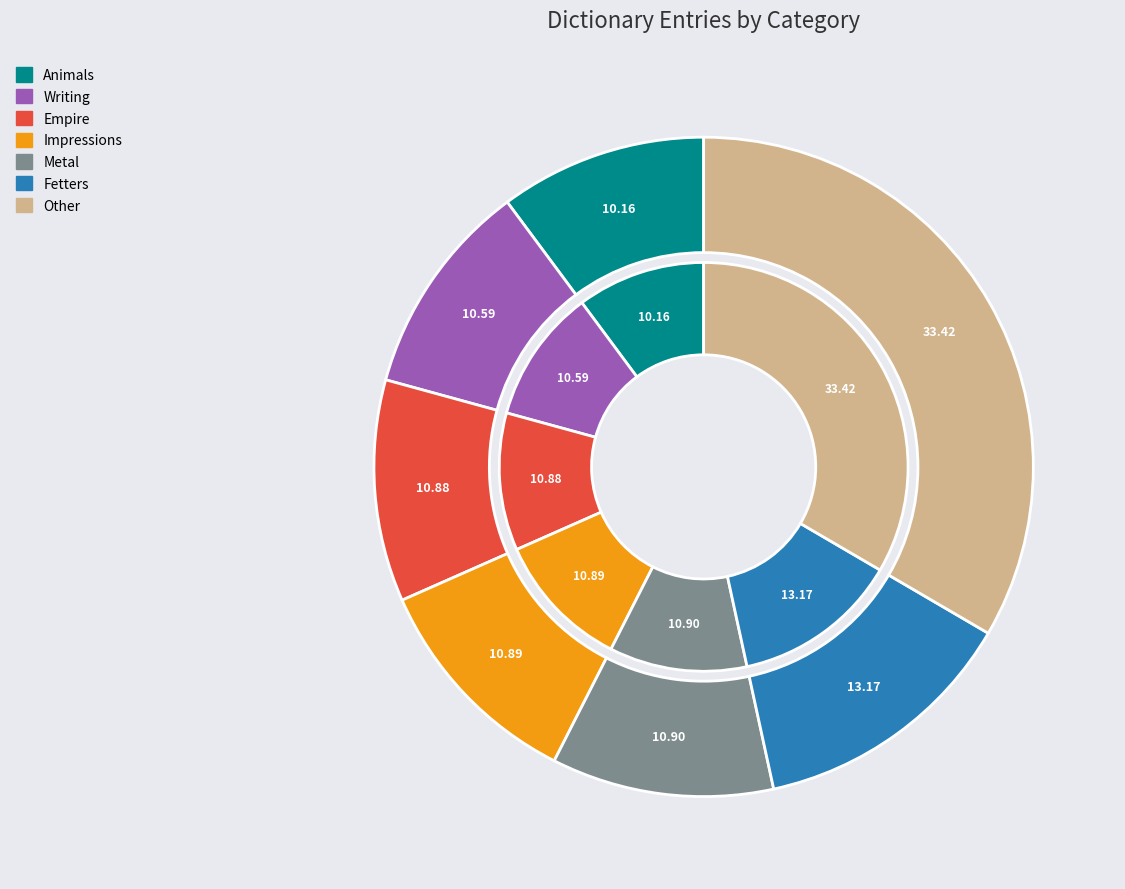

What is the smallest slice in the pie chart?

Animals